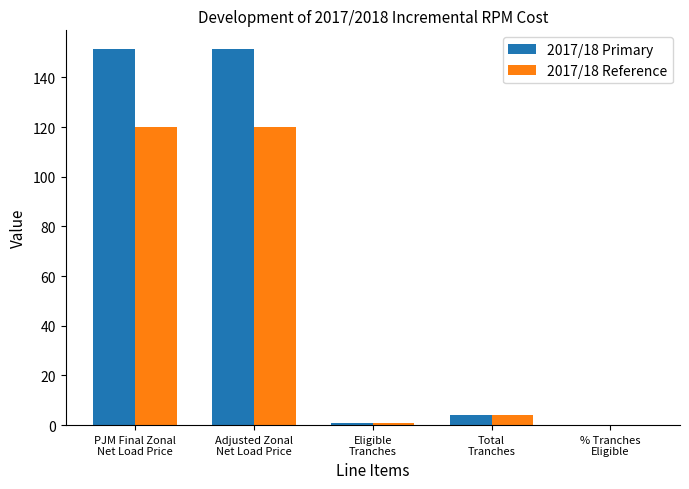

What is the greatest value displayed?

151.4